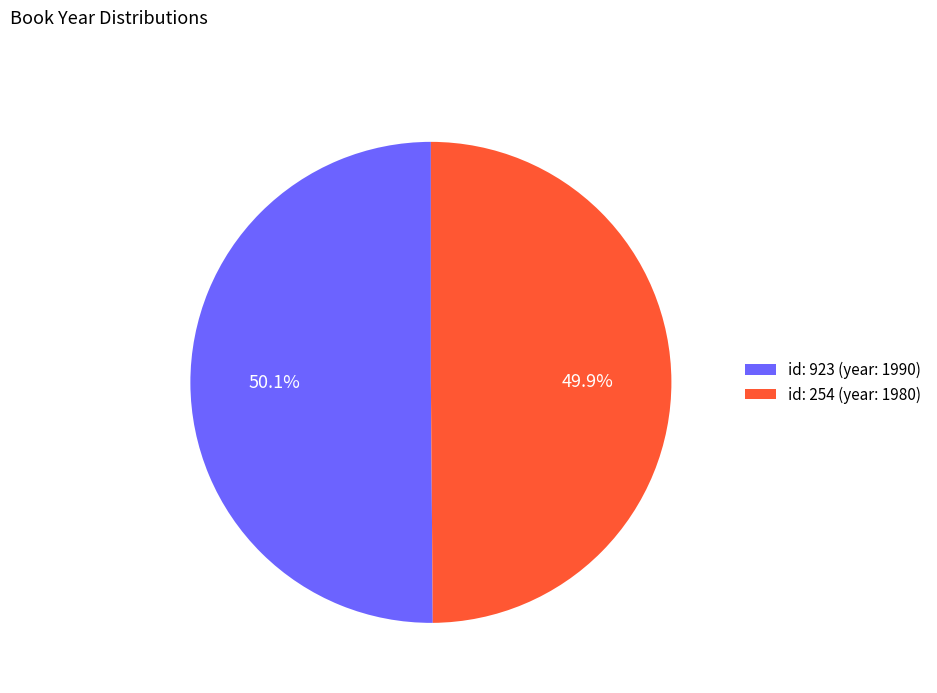

Count the number of slices in the pie.

2